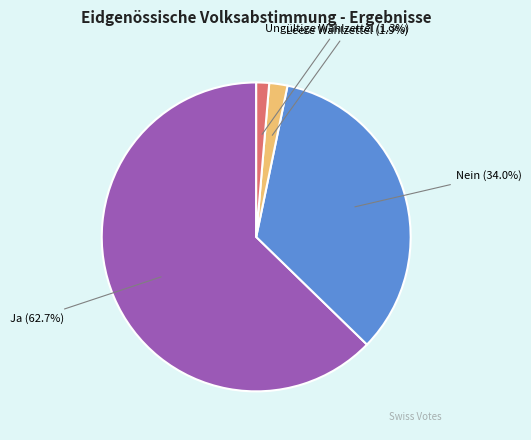

Is there any slice that represents more than half of the pie?

Yes